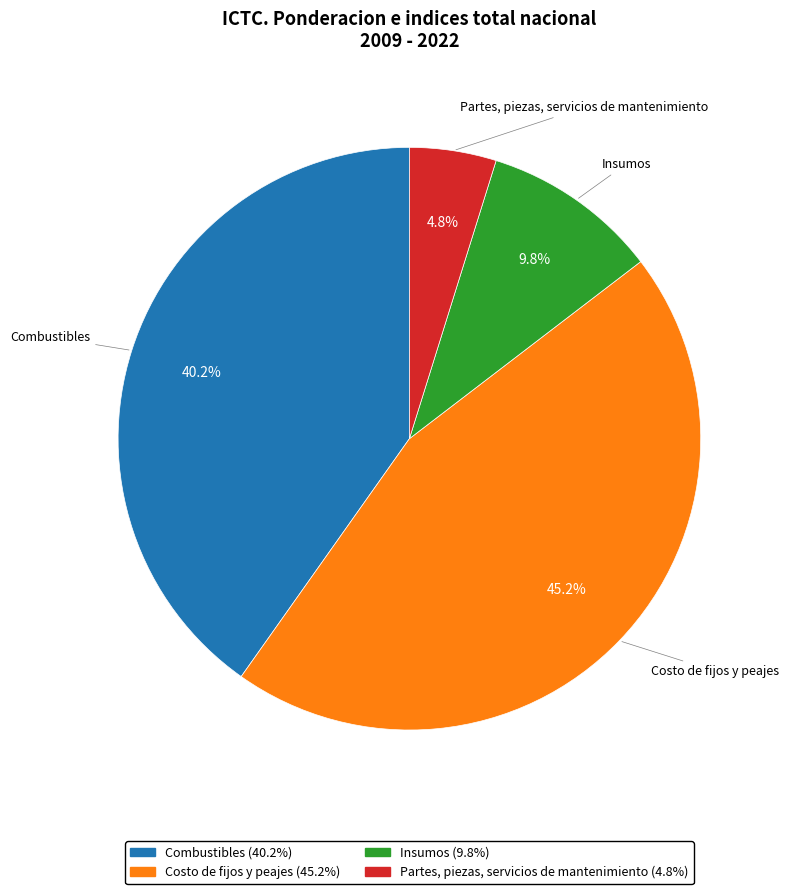

Count the number of slices in the pie.

4